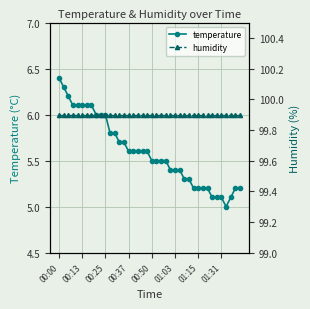

What is the highest value of the temperature series?

6.4